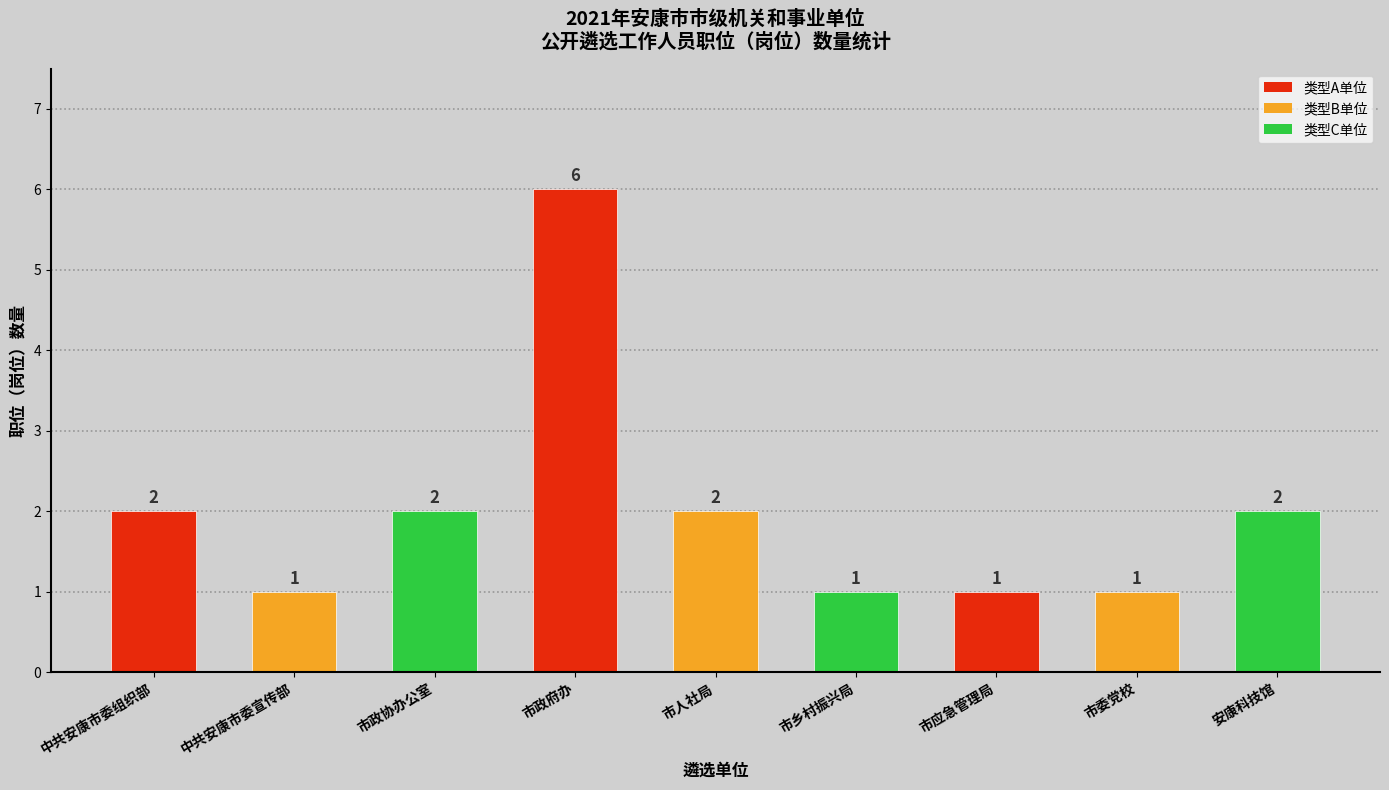

What position from the left is 市委党校?

8